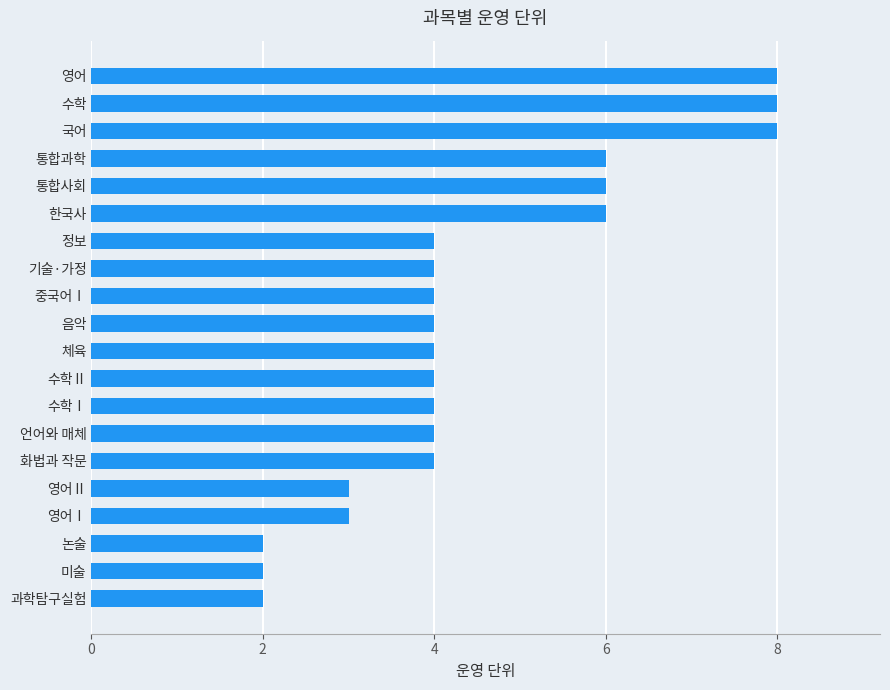

Reading bottom to top, transcribe all the data shown in this chart.

2	2	2	3	3	4	4	4	4	4	4	4	4	4	6	6	6	8	8	8